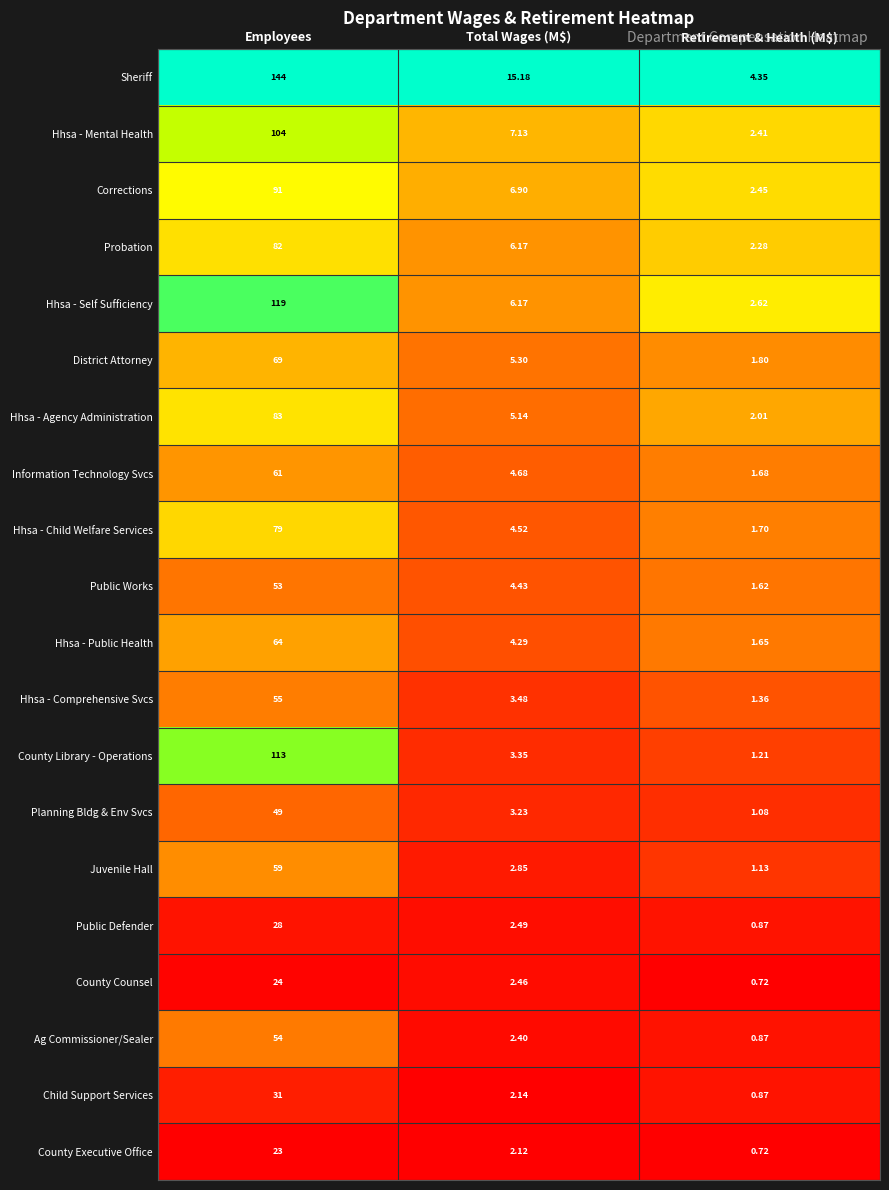

Rank the series at Employees from highest to lowest value.

Sheriff, Hhsa - Self Sufficiency, County Library - Operations, Hhsa - Mental Health, Corrections, Hhsa - Agency Administration, Probation, Hhsa - Child Welfare Services, District Attorney, Hhsa - Public Health, Information Technology Svcs, Juvenile Hall, Hhsa - Comprehensive Svcs, Ag Commissioner/Sealer, Public Works, Planning Bldg & Env Svcs, Child Support Services, Public Defender, County Counsel, County Executive Office